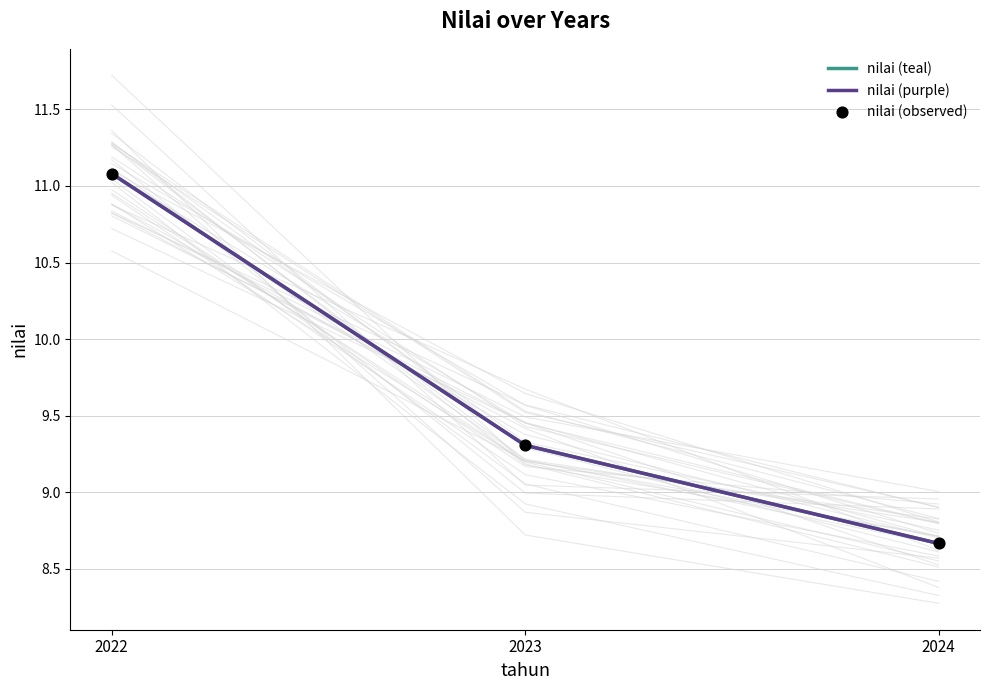

Which series reaches the maximum Y coordinate?

nilai (teal)